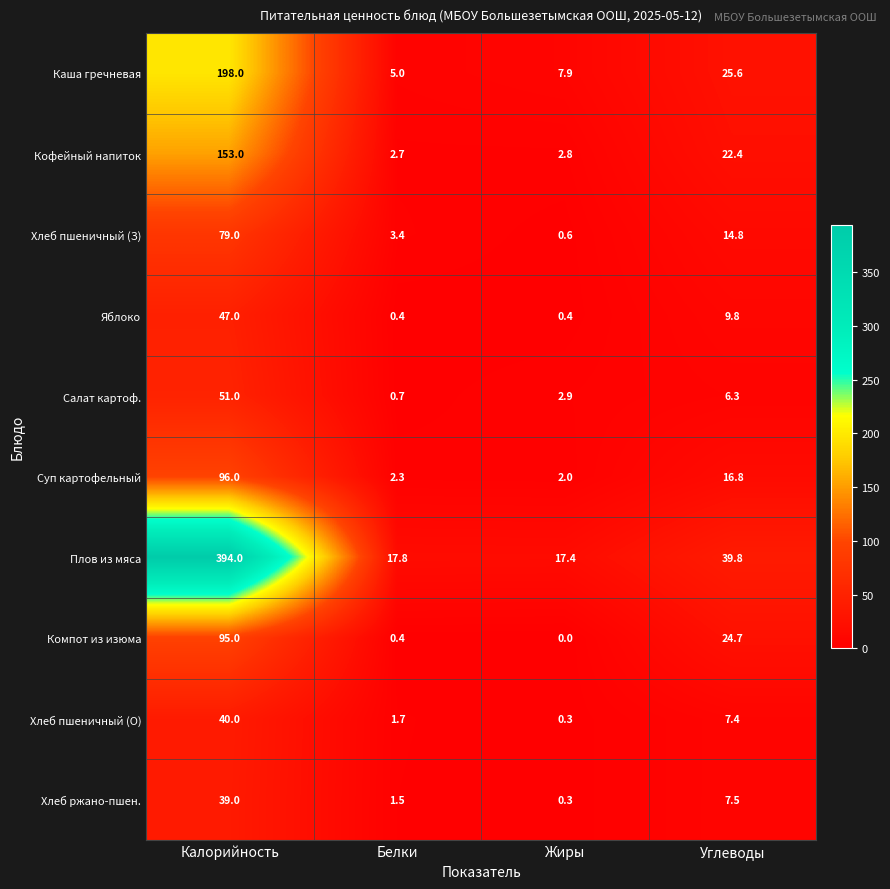

How many categories are shown in the chart?

4